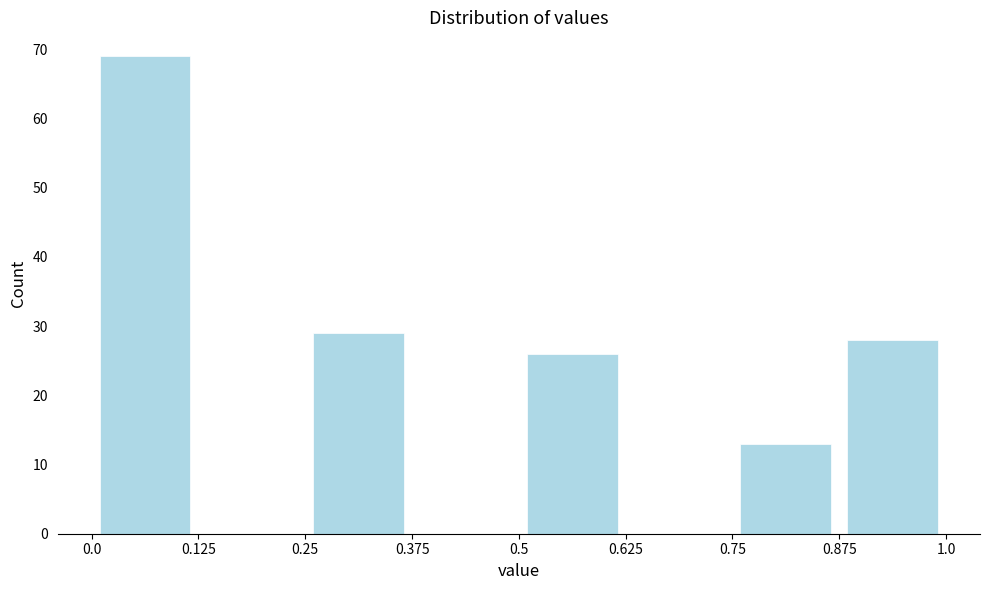

Reading left to right, list every bar in this chart as the range it spans on the x-axis followed by its height. The values are not printed on the chart, so give them approximately, as read against the axis.

0.0 to 0.125: 69
0.125 to 0.25: 0
0.25 to 0.375: 29
0.375 to 0.5: 0
0.5 to 0.625: 26
0.625 to 0.75: 0
0.75 to 0.875: 13
0.875 to 1.0: 28